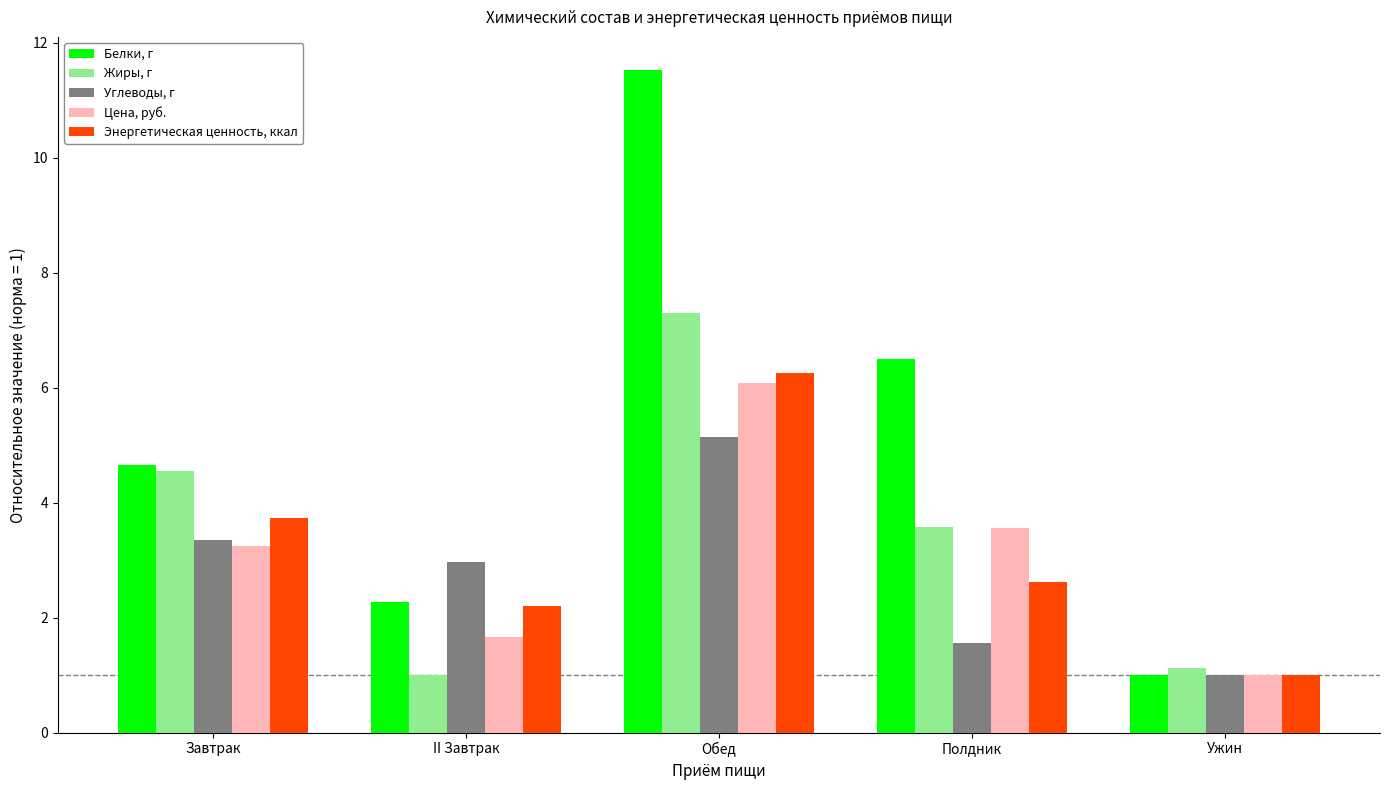

Where does the Энергетическая ценность, ккал series first go above 2?

Завтрак